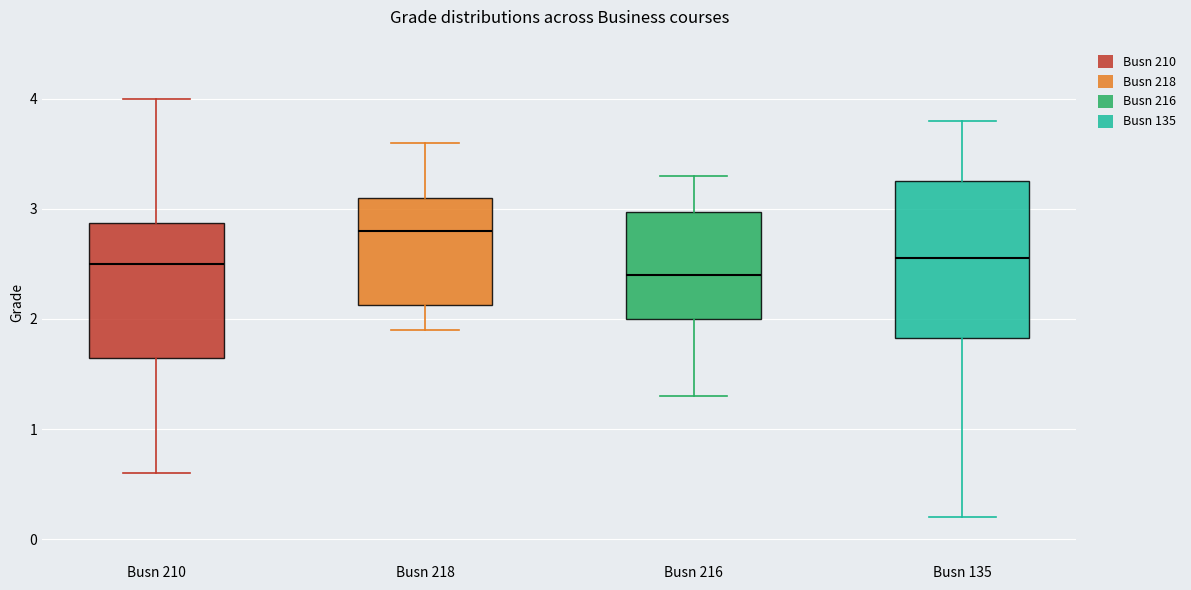

Where does the median line of the box for Busn 216 sit on the y-axis? The values are not printed on the chart, so give them approximately, as read against the axis.

2.4